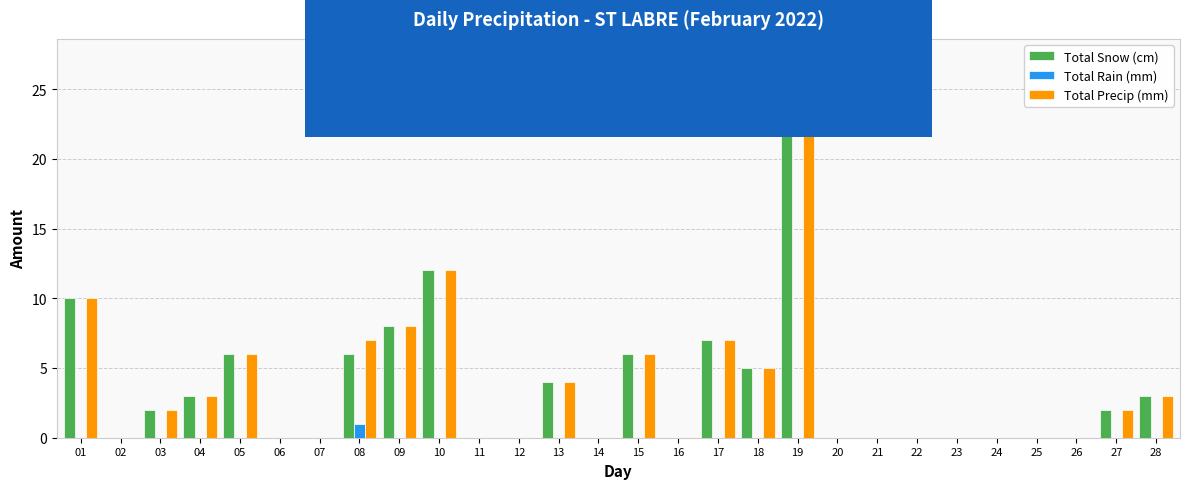

What is the sum of all Total Snow (cm) values?

97